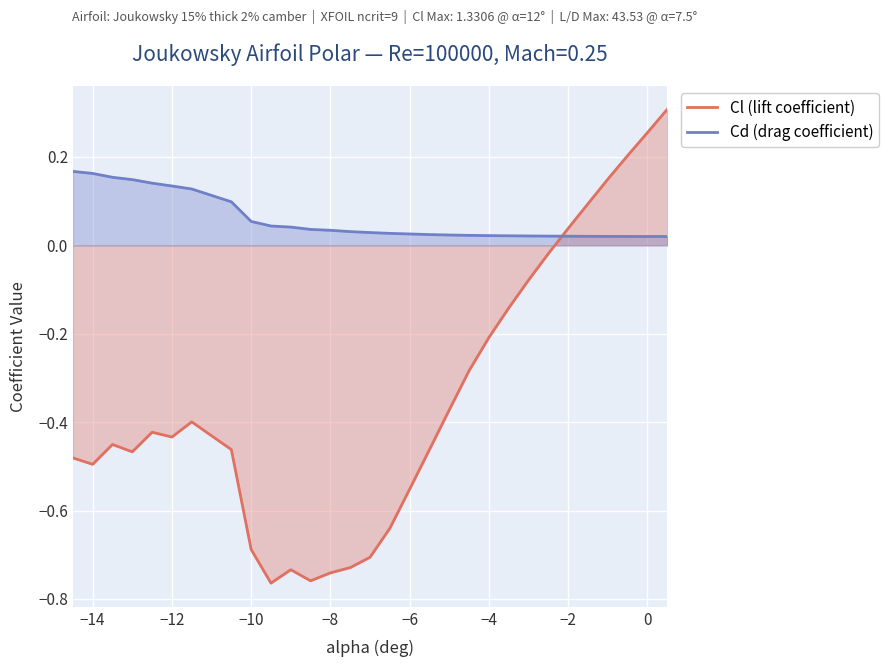

Which series has the largest total across all categories?

Cd (drag coefficient)